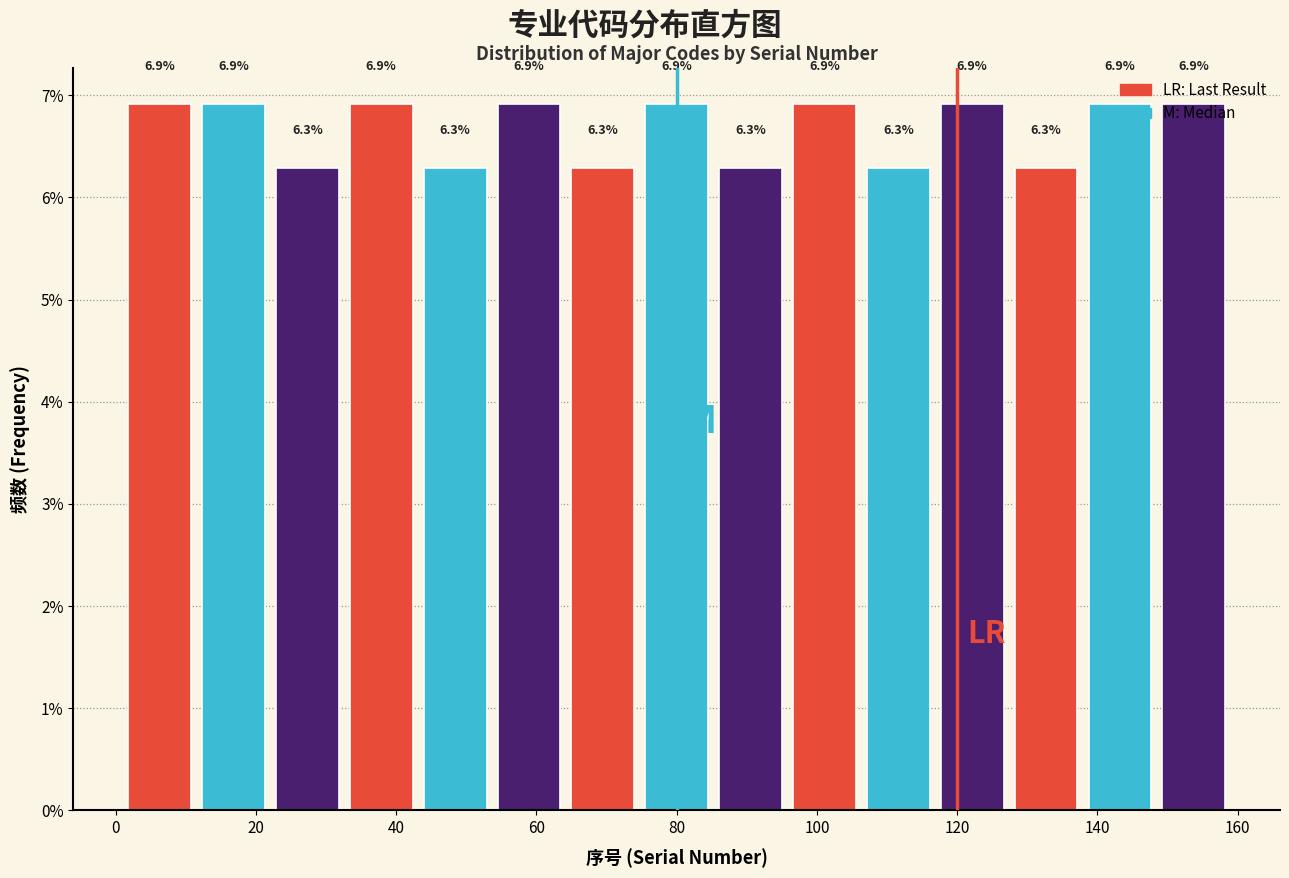

Reading left to right, list every bar in this chart as the range it spans on the x-axis followed by its height. The bar edges are not printed on the chart, so give them approximately, as read against the axis.

2 to 12: 6.9
12 to 22: 6.9
22 to 32: 6.3
32 to 44: 6.9
44 to 54: 6.3
54 to 64: 6.9
64 to 74: 6.3
74 to 86: 6.9
86 to 96: 6.3
96 to 106: 6.9
106 to 116: 6.3
116 to 128: 6.9
128 to 138: 6.3
138 to 148: 6.9
148 to 160: 6.9